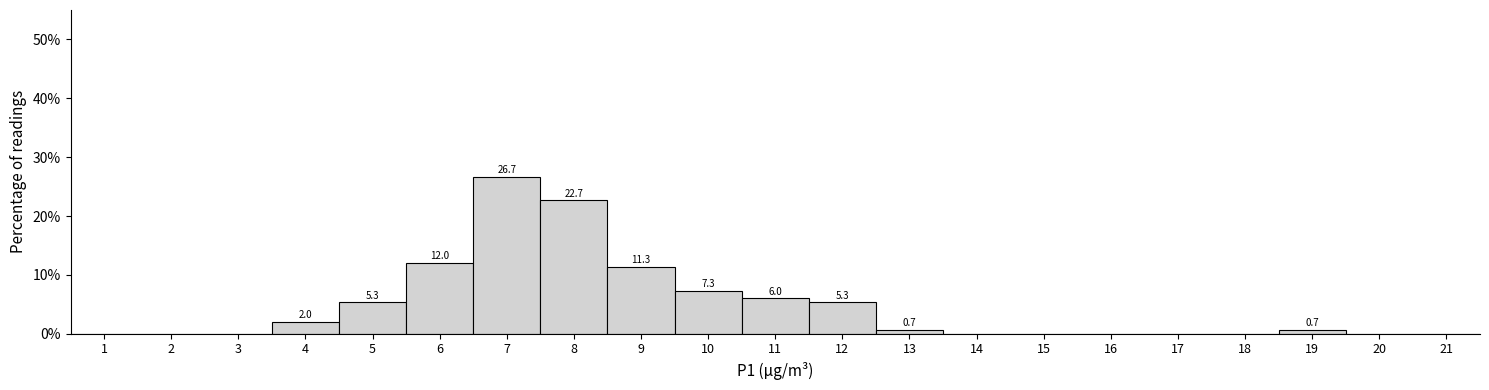

Reading right to left, what are all the values shown in this chart?

21=0.0	20=0.0	19=0.7	18=0.0	17=0.0	16=0.0	15=0.0	14=0.0	13=0.7	12=5.3	11=6.0	10=7.3	9=11.3	8=22.7	7=26.7	6=12.0	5=5.3	4=2.0	3=0.0	2=0.0	1=0.0